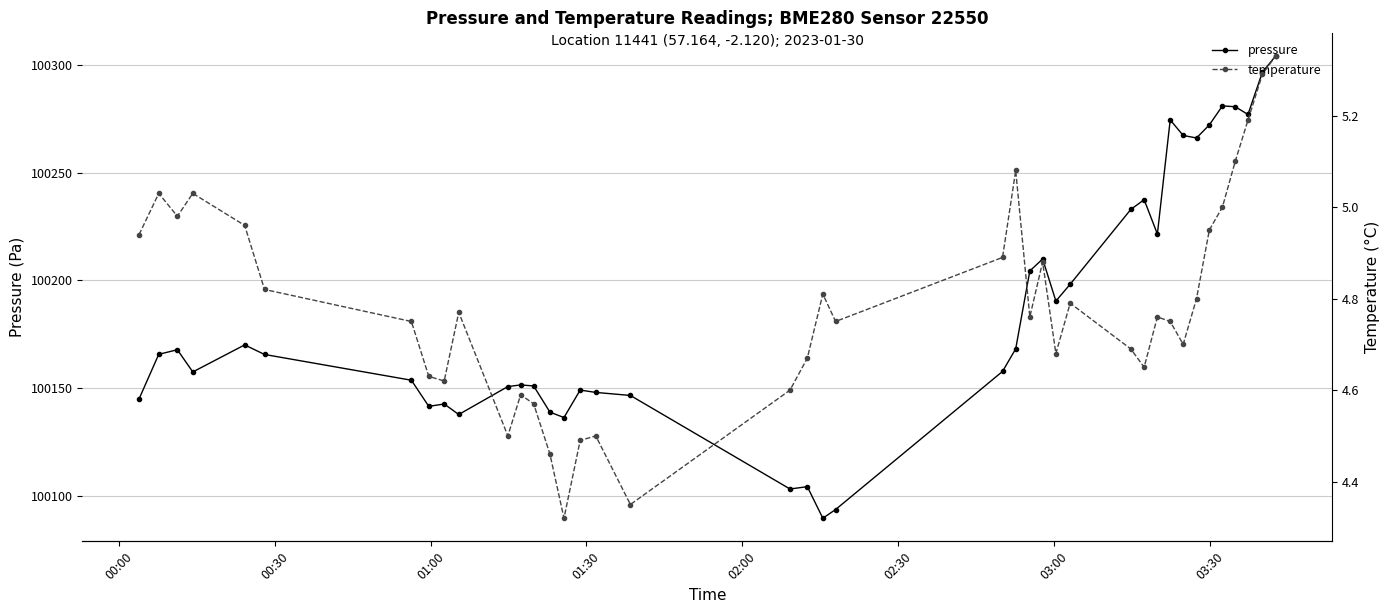

In temperature, how many points are higher than both neighbors (excluding endpoints)?

10